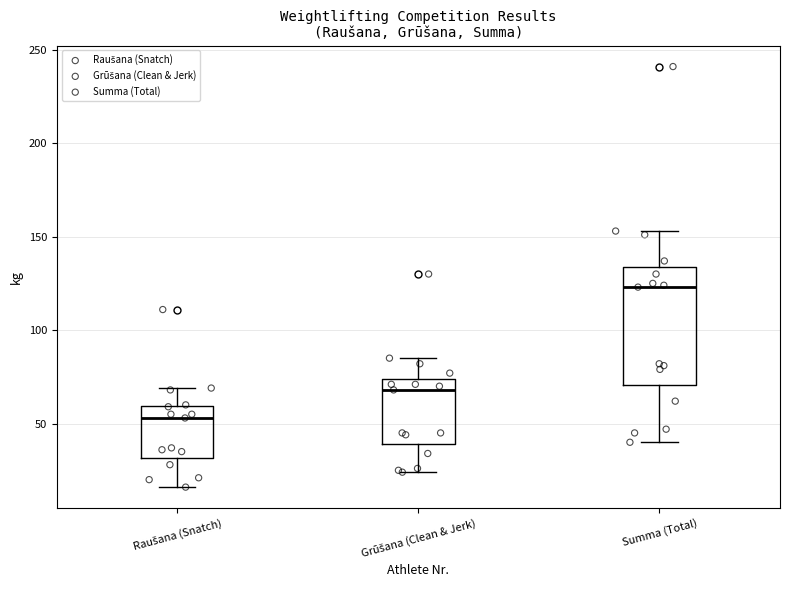

Reading left to right, transcribe this box plot: for each box, give where its median line is, the range the box spans, and where its two whiskers end, as read against the y-axis. The values are not printed on the chart, so give them approximately, as read against the axis.

Raušana (Snatch): median 55, box 30 to 60, whiskers 15 to 70
Grūšana (Clean & Jerk): median 70, box 40 to 75, whiskers 25 to 85
Summa (Total): median 125, box 70 to 135, whiskers 40 to 155